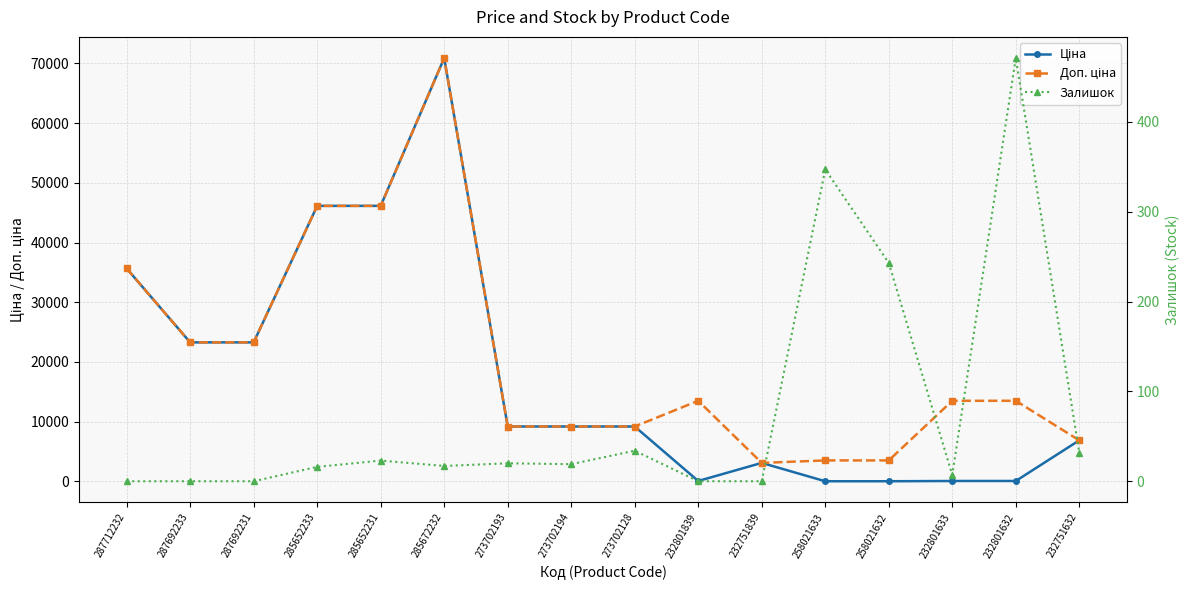

True or false: Ціна has a value of 40482.5 at 287692233.

False